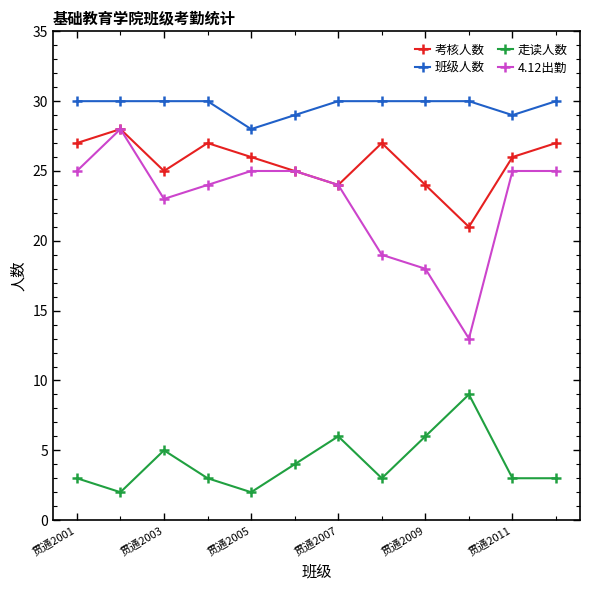

Reading right to left, what are all the values shown in this chart?

考核人数: 27	26	21	24	27	24	25	26	27	25	28	27
班级人数: 30	29	30	30	30	30	29	28	30	30	30	30
走读人数: 3	3	9	6	3	6	4	2	3	5	2	3
4.12出勤: 25	25	13	18	19	24	25	25	24	23	28	25